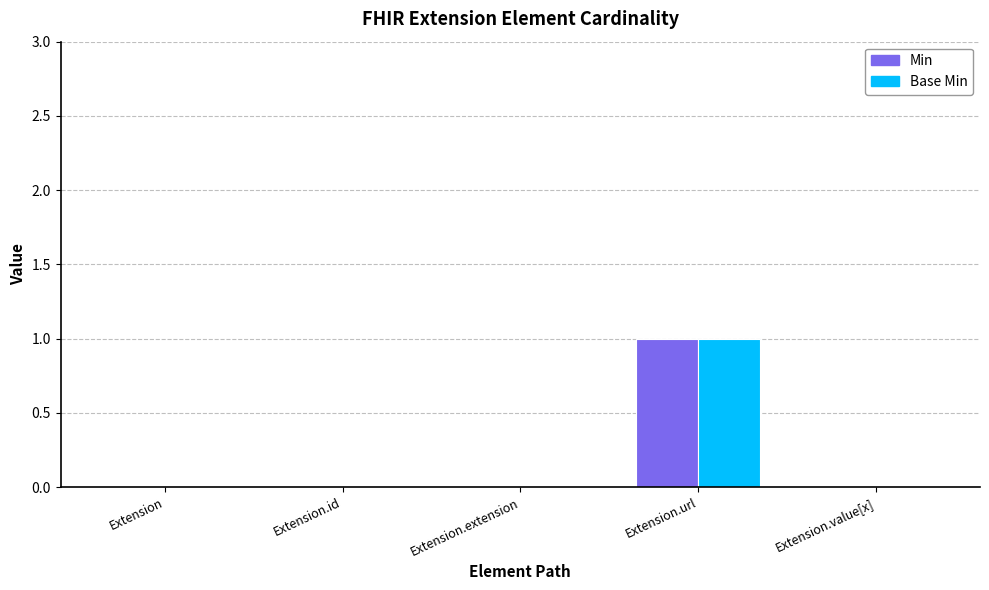

At which category does the chart reach its peak across all series?

Extension.url